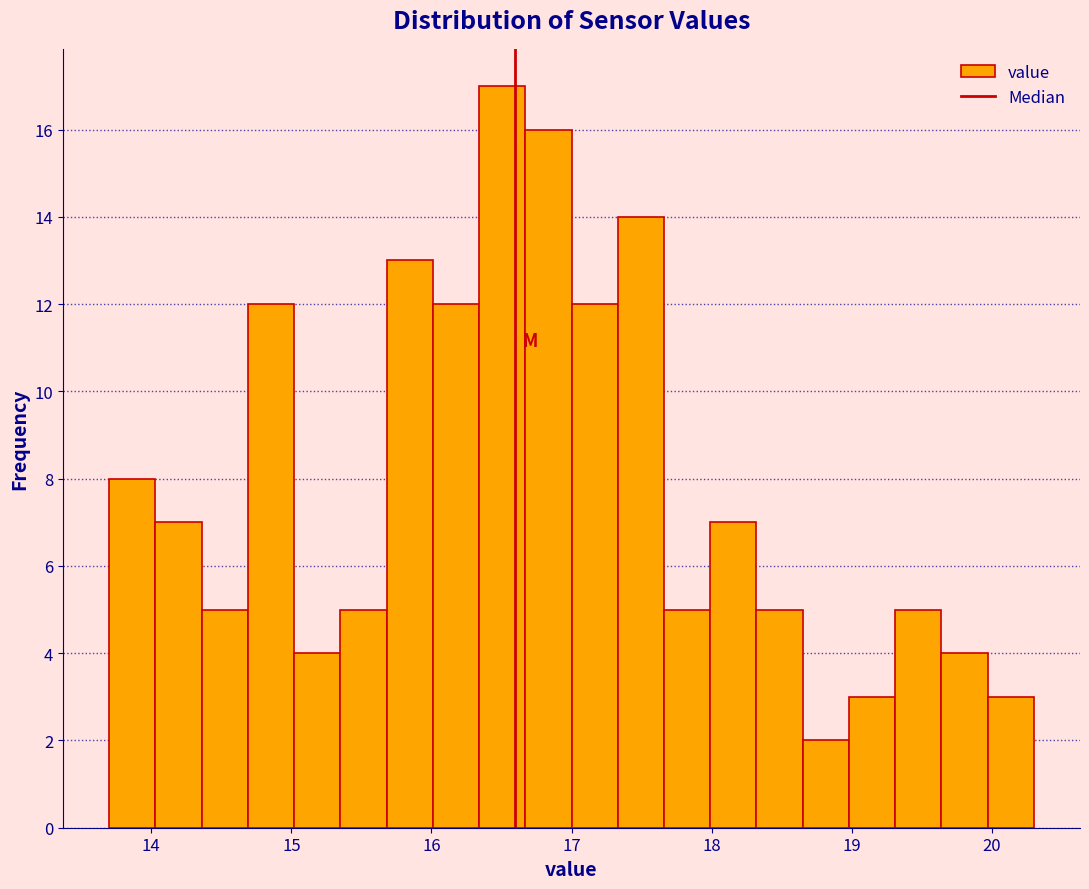

Around what value on the x-axis is the tallest bar? Give the approximate position of its centre, as read against the axis.

16.5